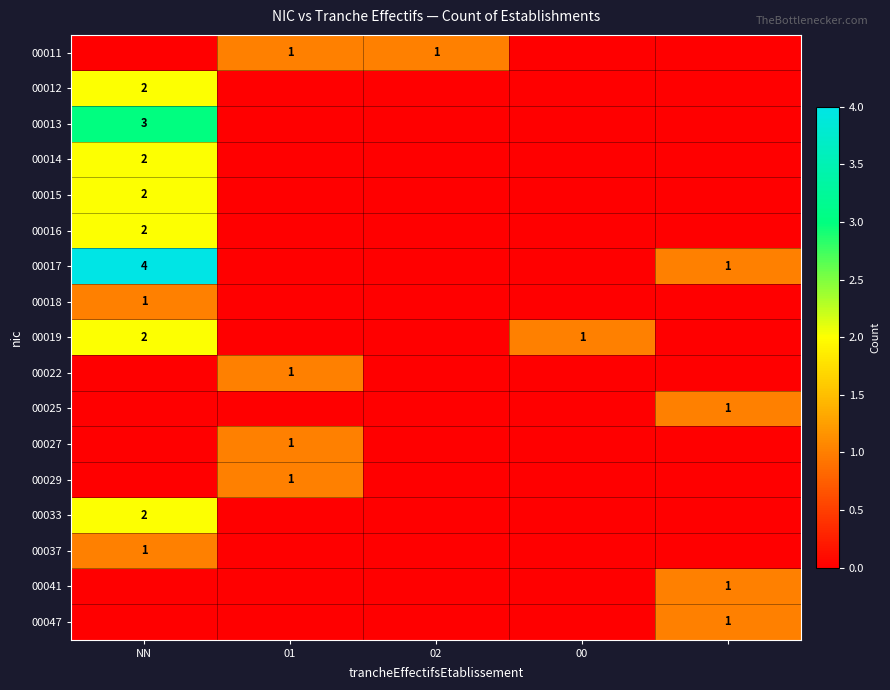

The 00011 series shows 2 at 01. True or false?

False